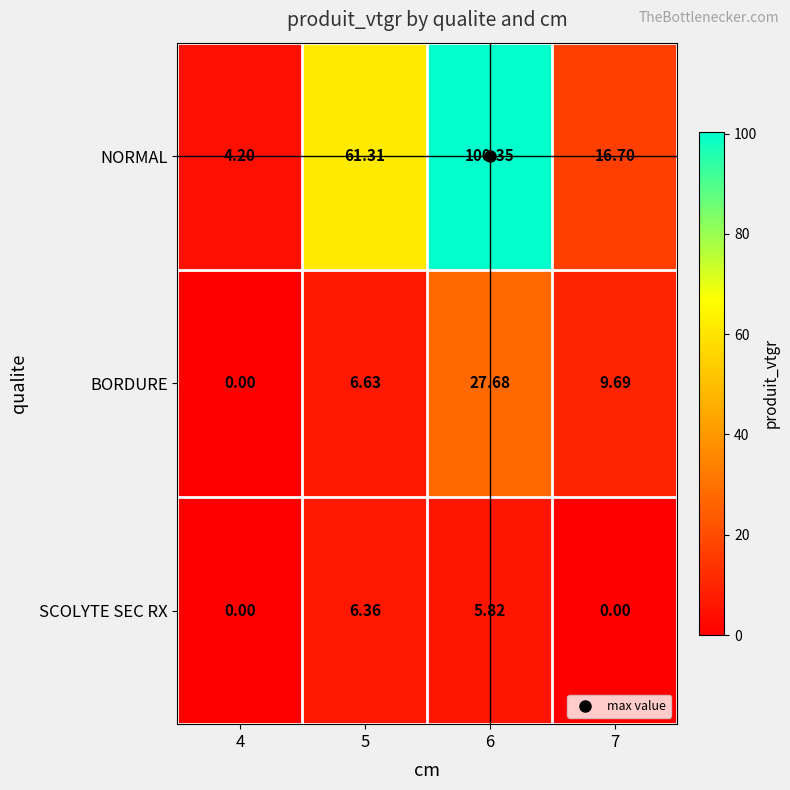

Count the number of categories in the chart.

4